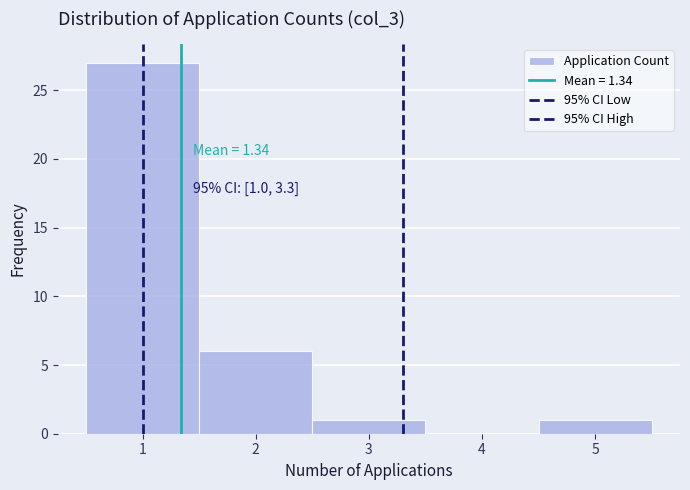

Over which range of the x-axis is the bar tallest?

0.5 to 1.5